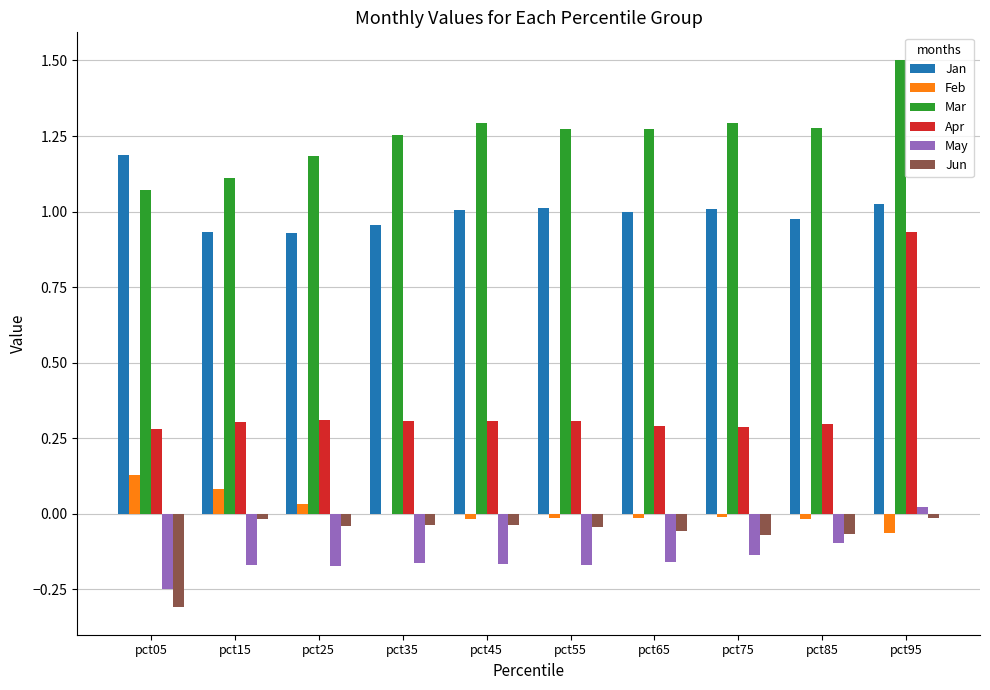

Count the Mar values in the range 1 to 2.

10